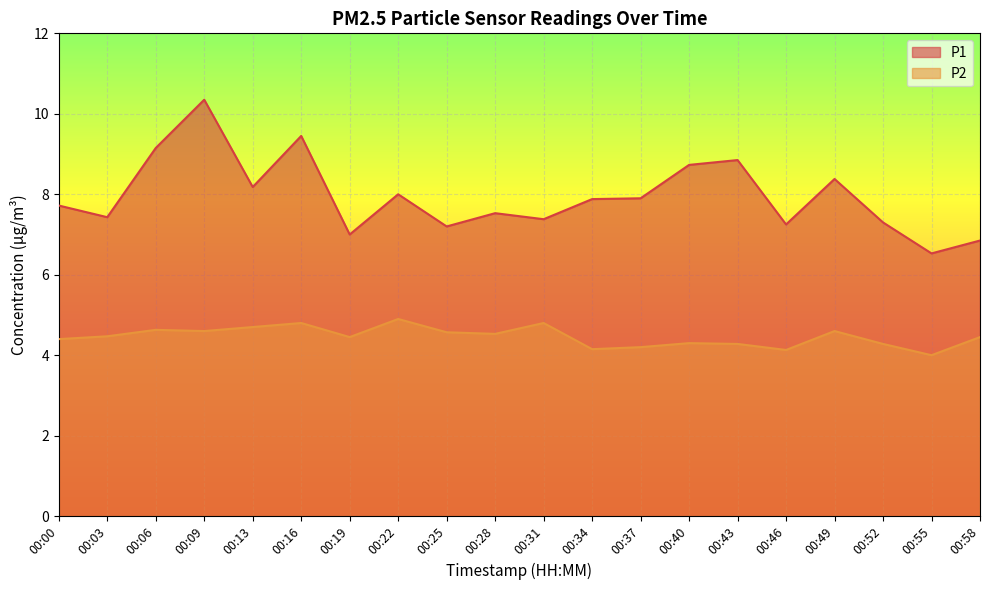

The value of P2 at 00:58 is 7.8. True or false?

False